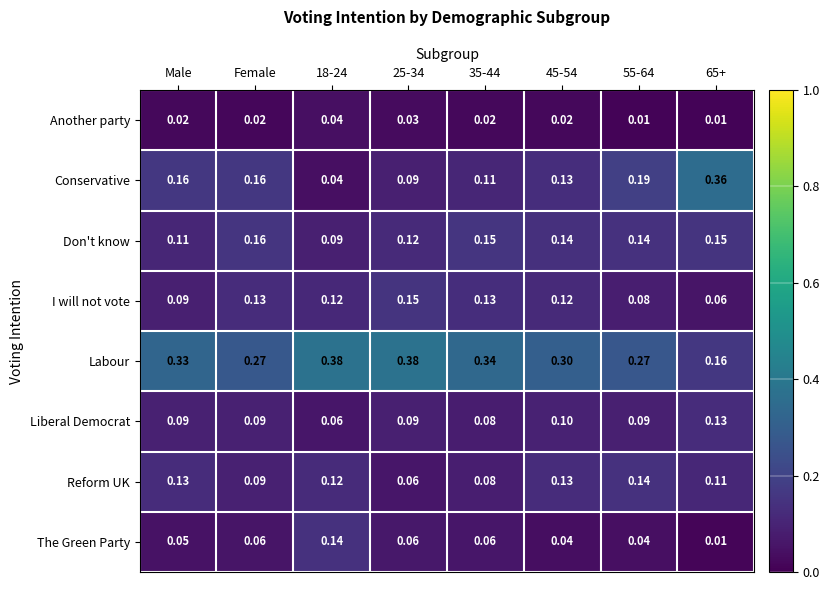

Which series has the largest range (max minus min)?

Conservative